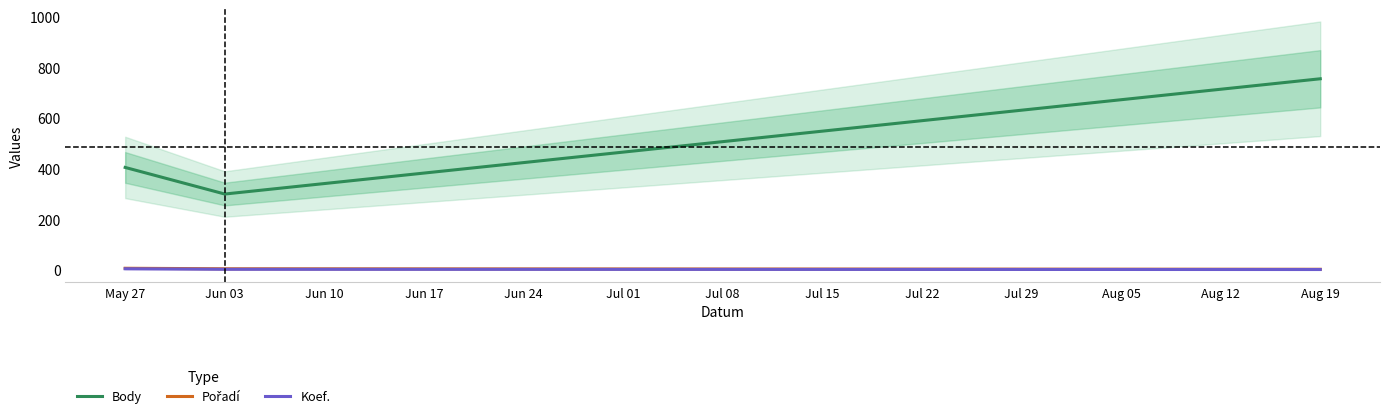

Reading left to right, transcribe all the data shown in this chart.

Body: 404	299	754
Pořadí: 6	4	2
Koef.: 4	2	1